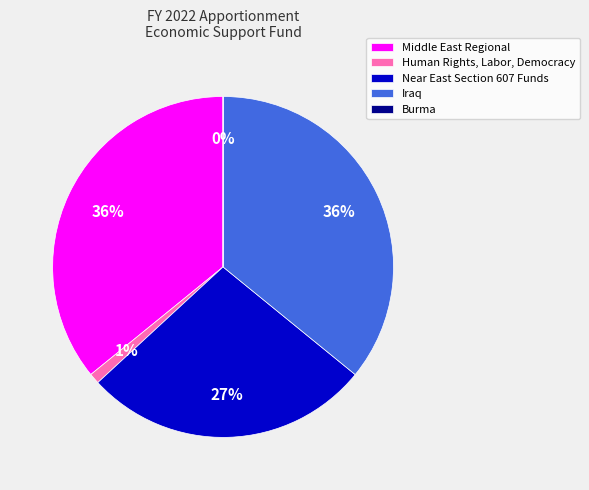

Does Middle East Regional account for over 50% of the chart?

No